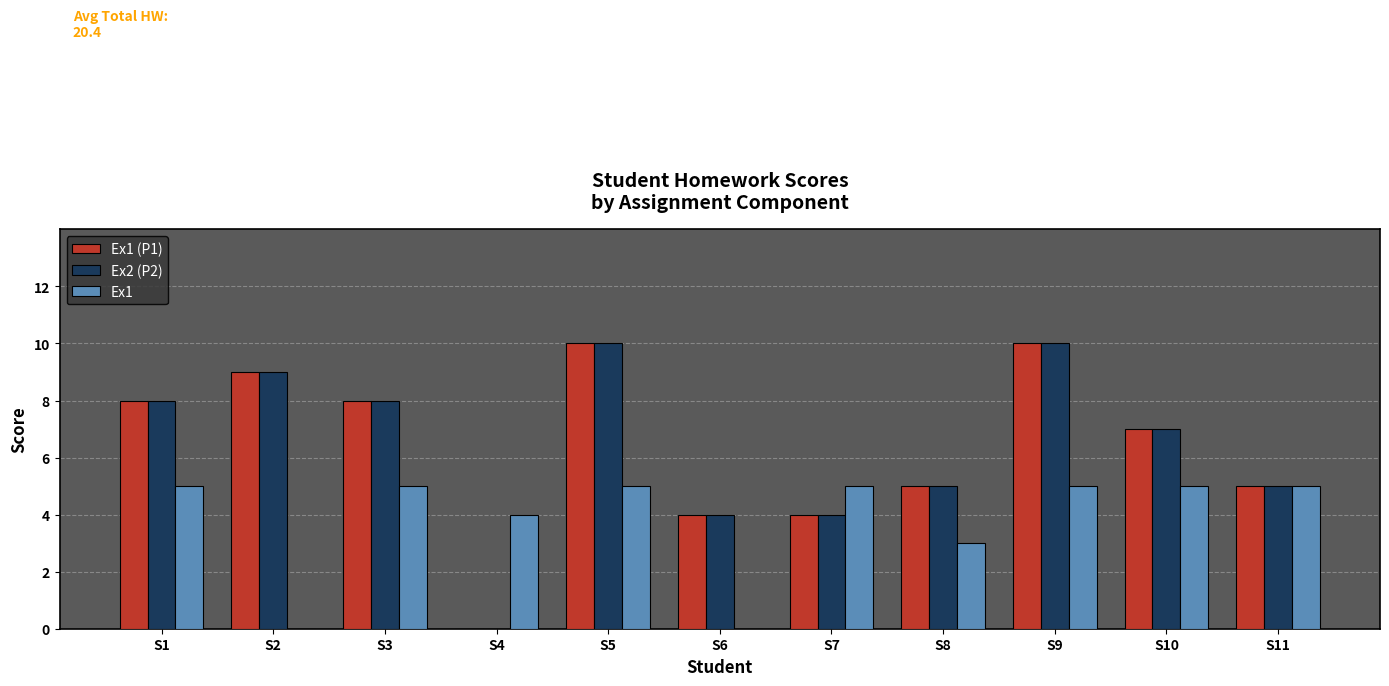

Count the number of data series in this chart.

3